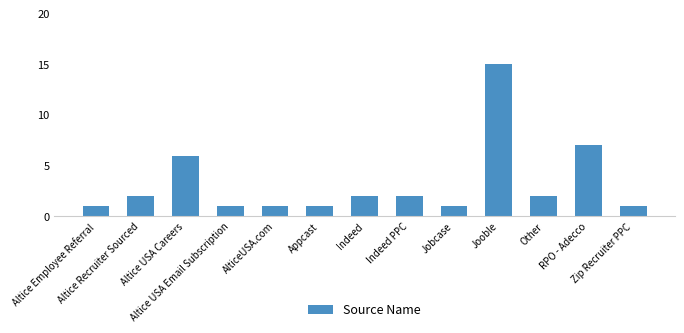

What is the sum of all values?

42